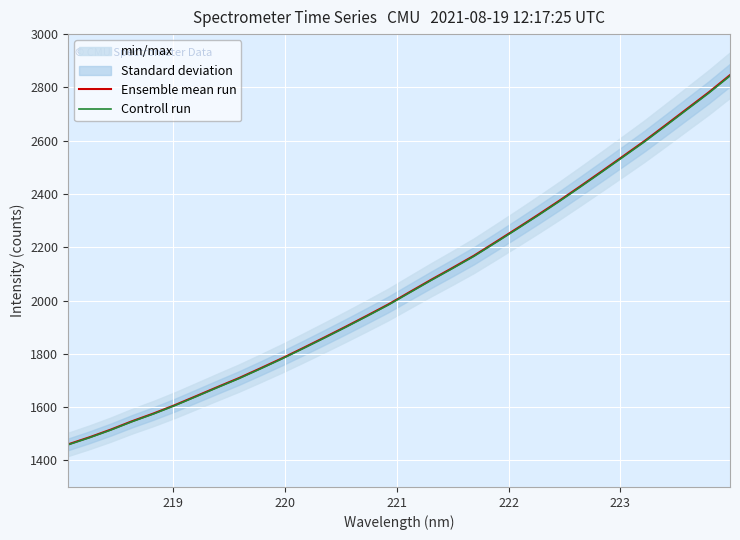

What is the lowest value of the Ensemble mean run series?

1459.9